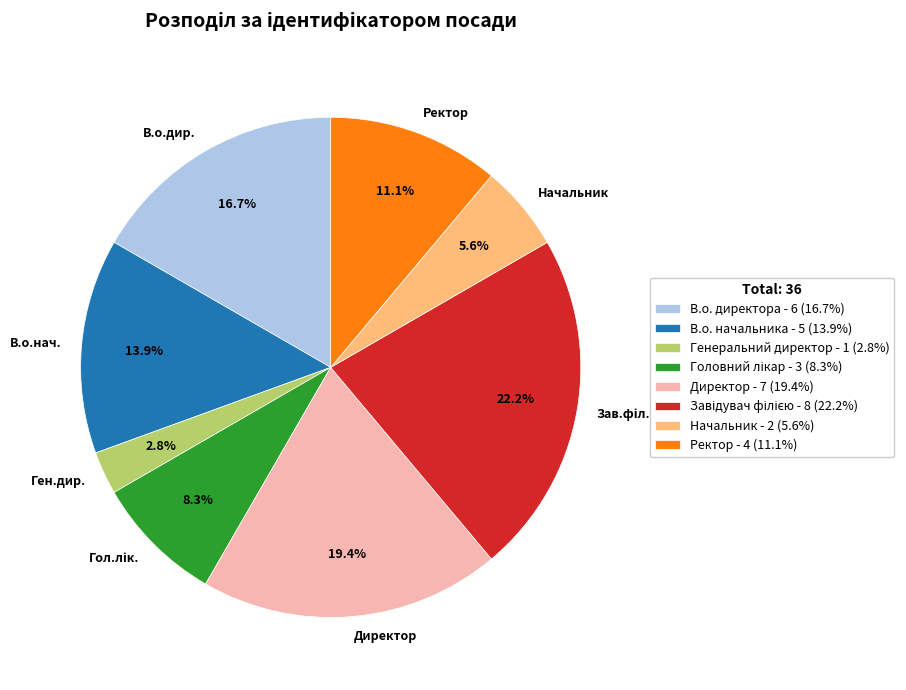

Count the number of slices in the pie.

8